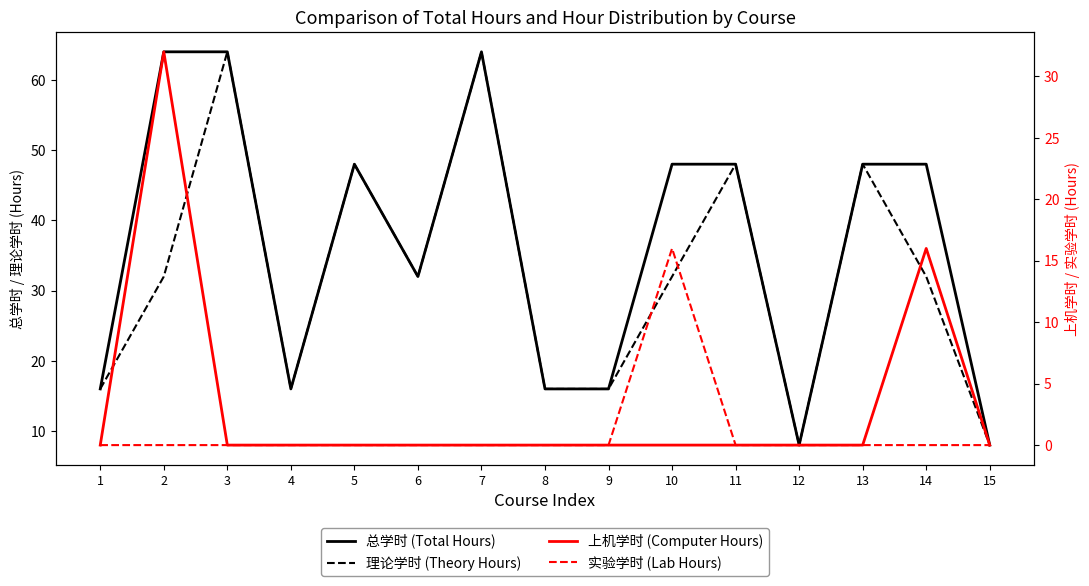

Rank the categories by 上机学时 (Computer Hours) value from highest to lowest.

2, 14, 1, 3, 4, 5, 6, 7, 8, 9, 10, 11, 12, 13, 15